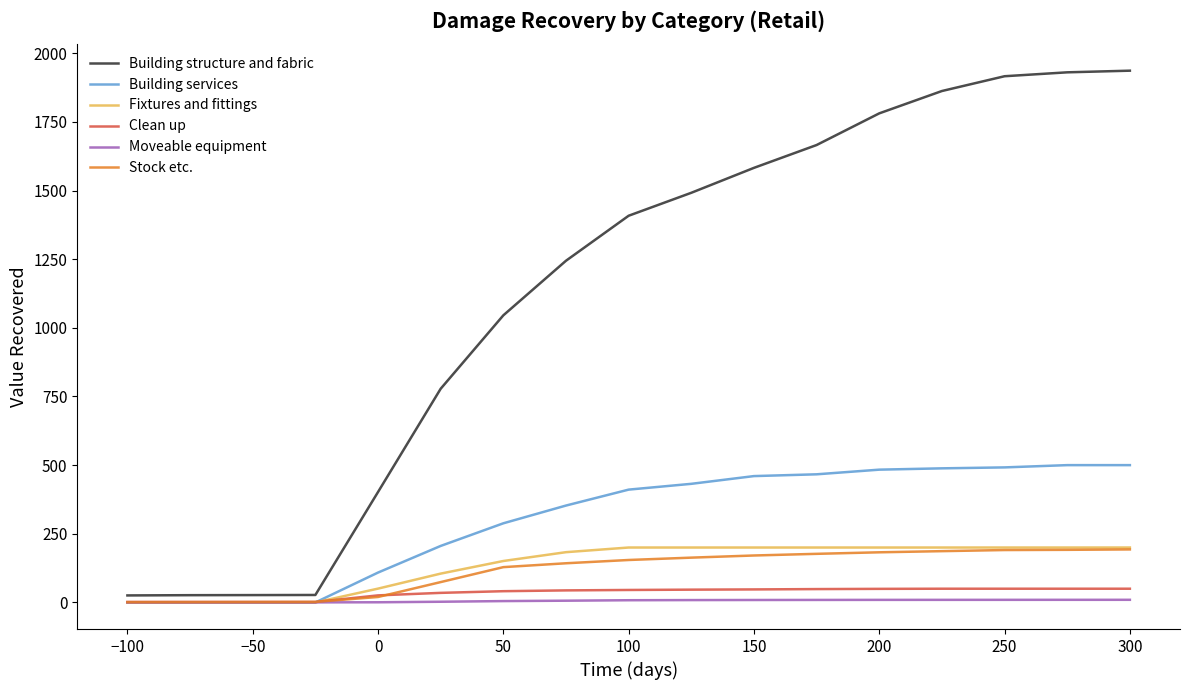

Which series has the largest range (max minus min)?

Building structure and fabric